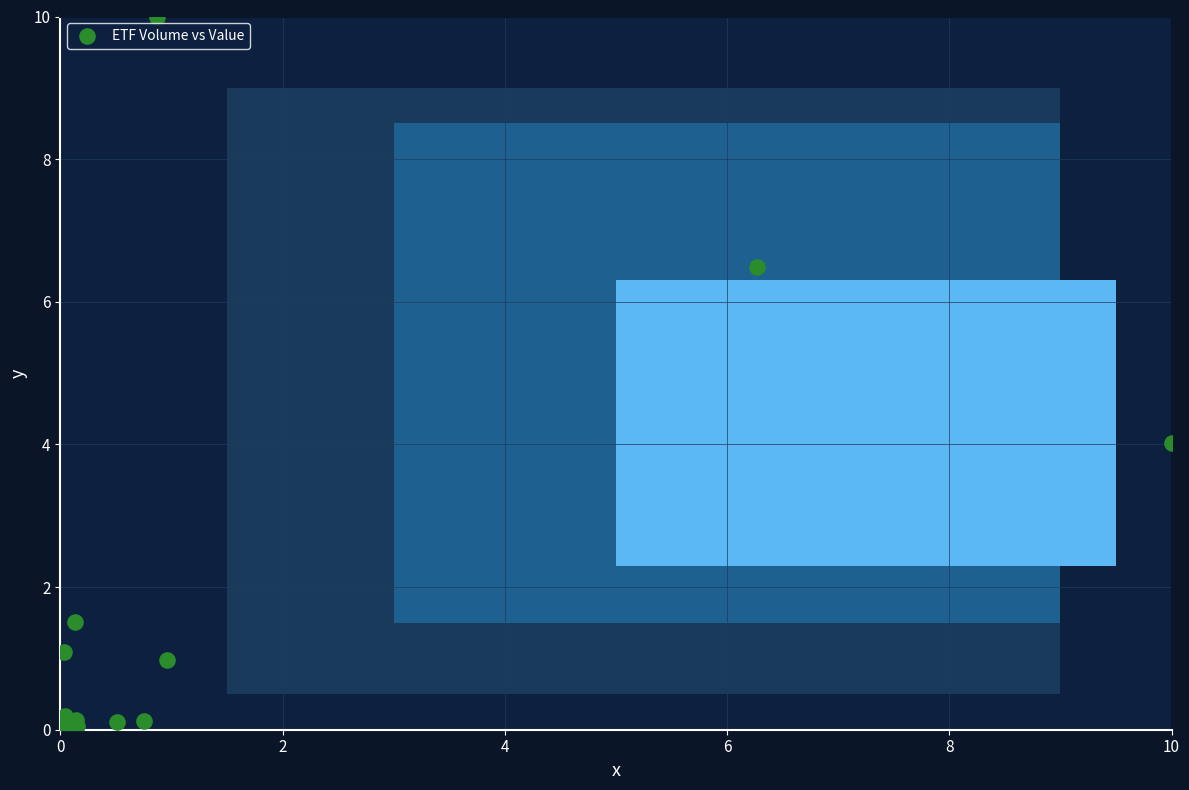

What Y value in the scatter plot is closest to 5?

4.0